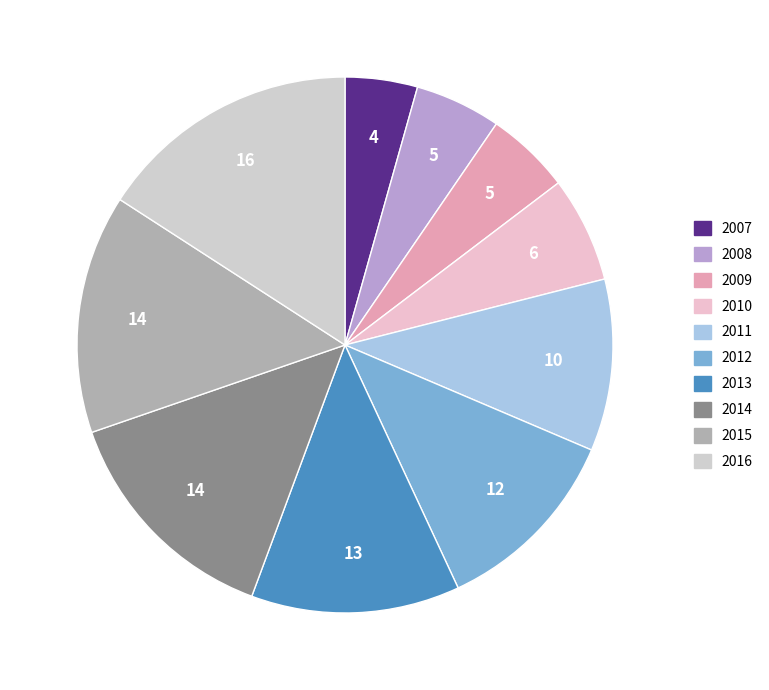

Count the number of slices in the pie.

10